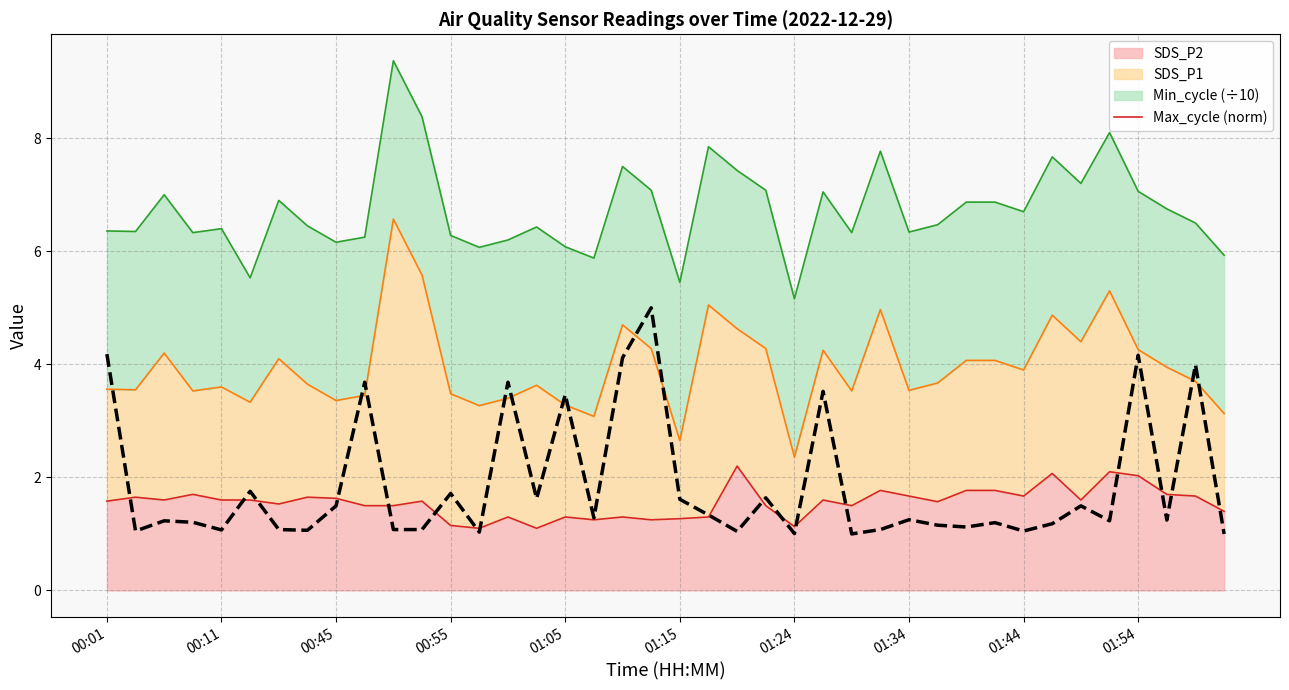

Is it true that the value at 14 is 3.7?

True